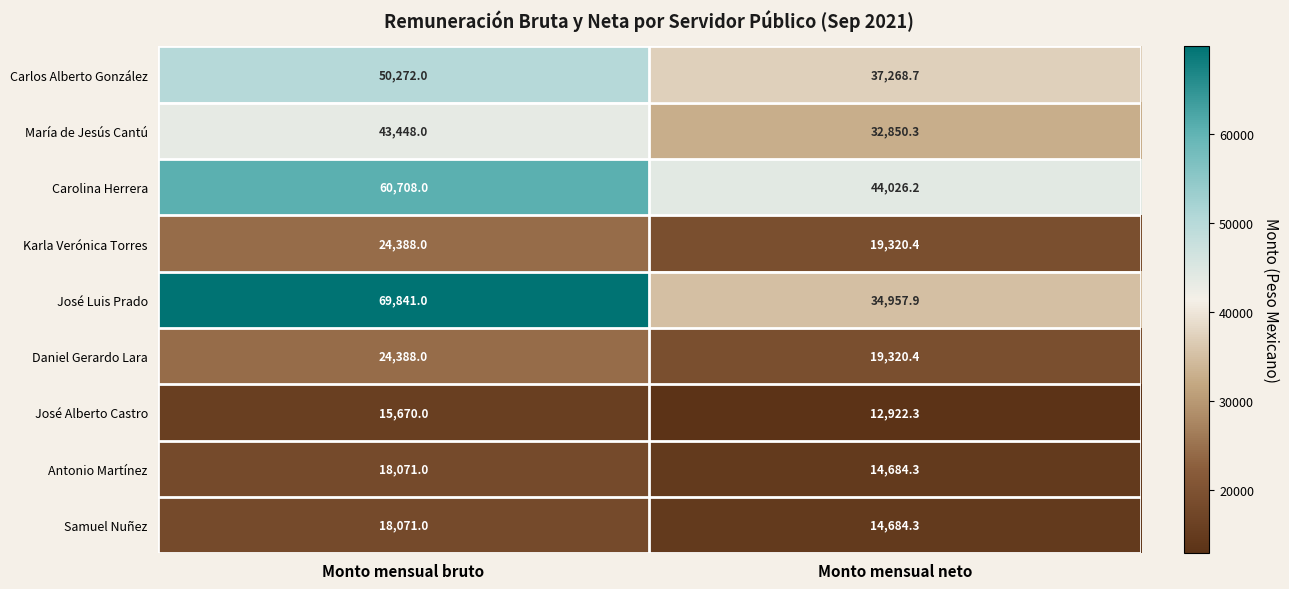

Between Monto mensual bruto and Monto mensual neto, which series saw the biggest shift?

José Luis Prado